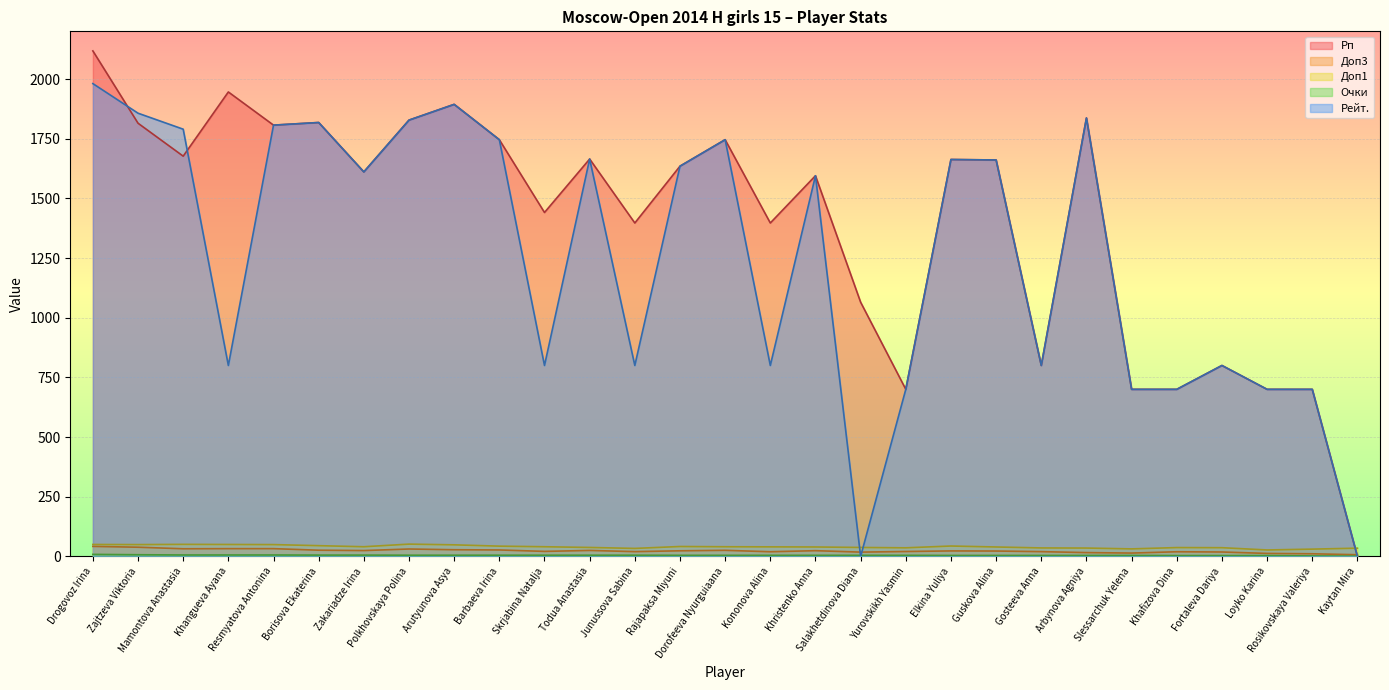

What is the sum of the Рп values at Salakhetdinova Diana and Zakariadze Irina?

2676.0